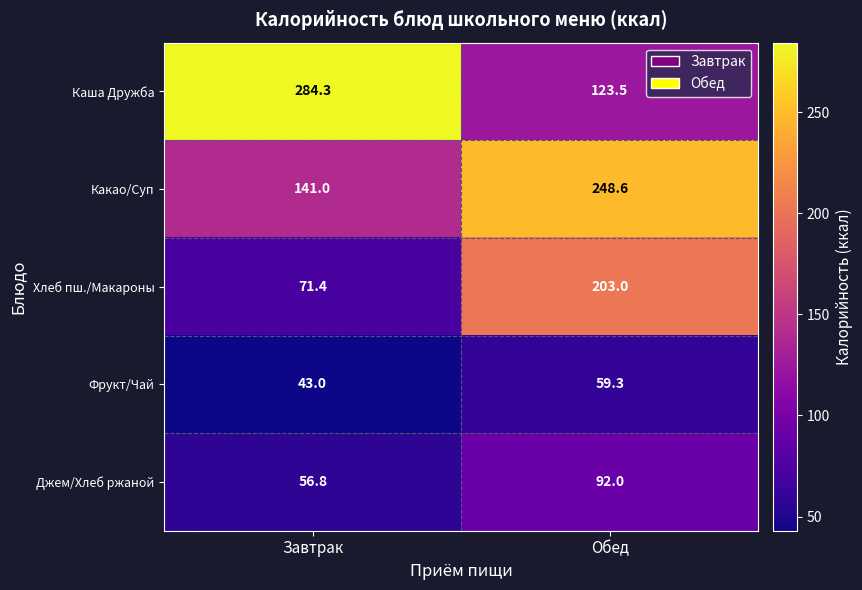

What is the sum of the Джем/Хлеб ржаной values at Завтрак and Обед?

148.8